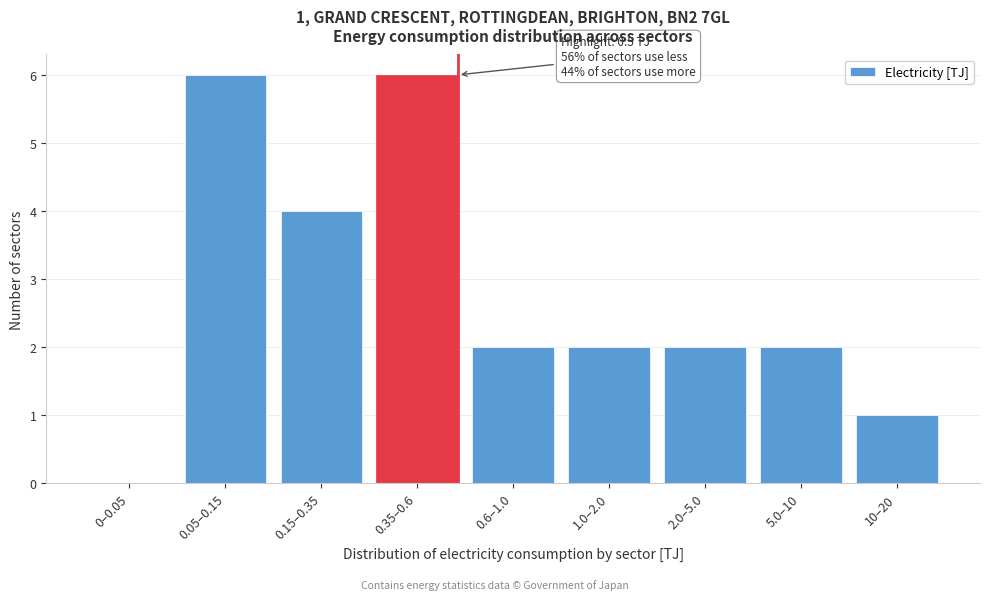

Reading right to left, what are all the values shown in this chart?

10–20=1	5.0–10=2	2.0–5.0=2	1.0–2.0=2	0.6–1.0=2	0.35–0.6=6	0.15–0.35=4	0.05–0.15=6	0–0.05=0